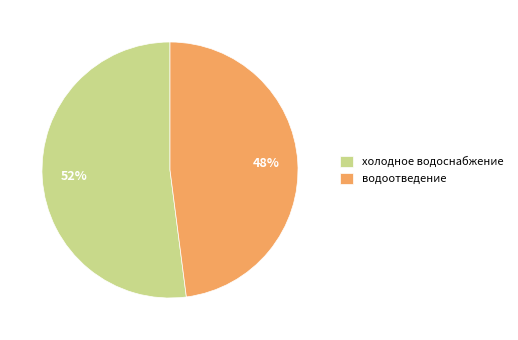

To the nearest percent, what percentage of the pie is водоотведение?

48%